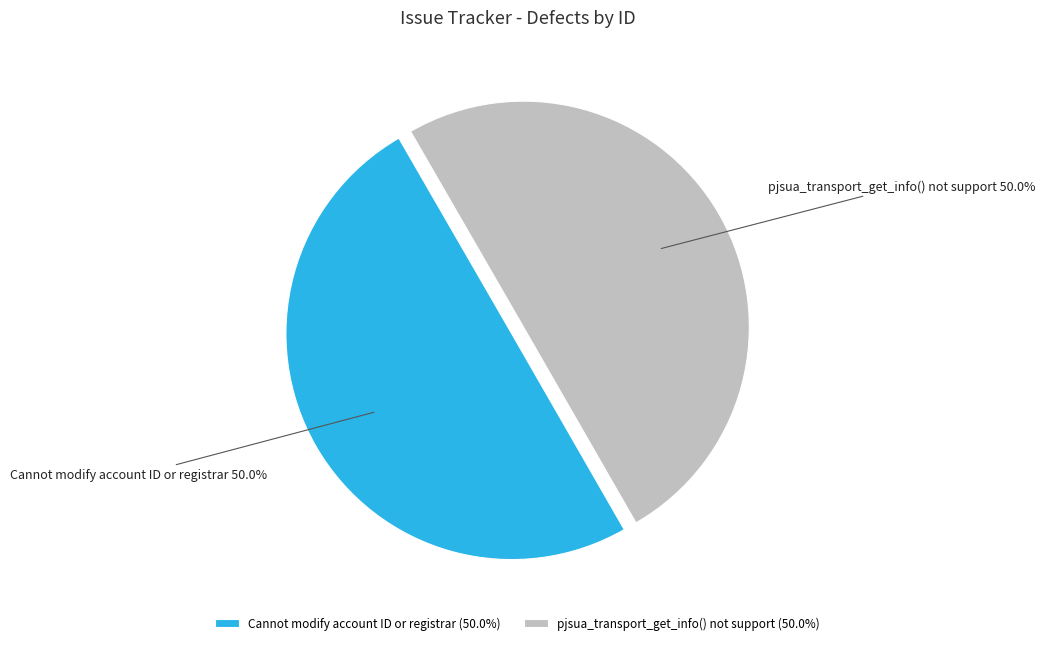

Approximately how many times larger is the value at Cannot modify account ID or registrar compared to pjsua_transport_get_info() not support?

1.0